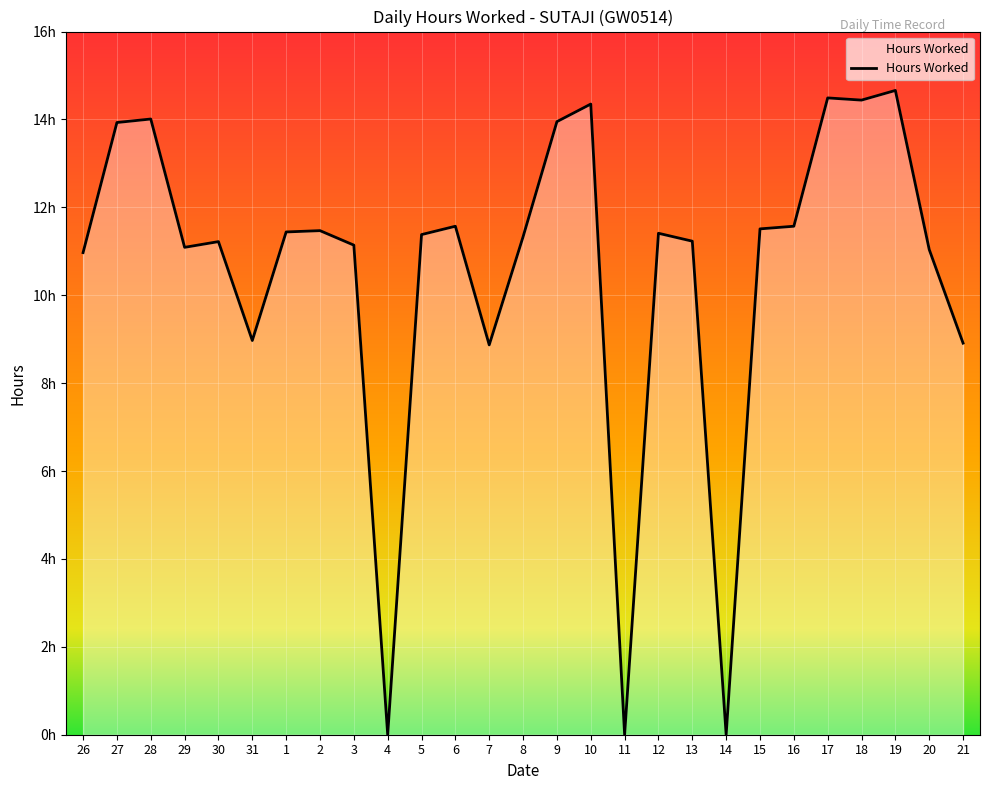

True or false: the data shows 25.5 at 19.

False